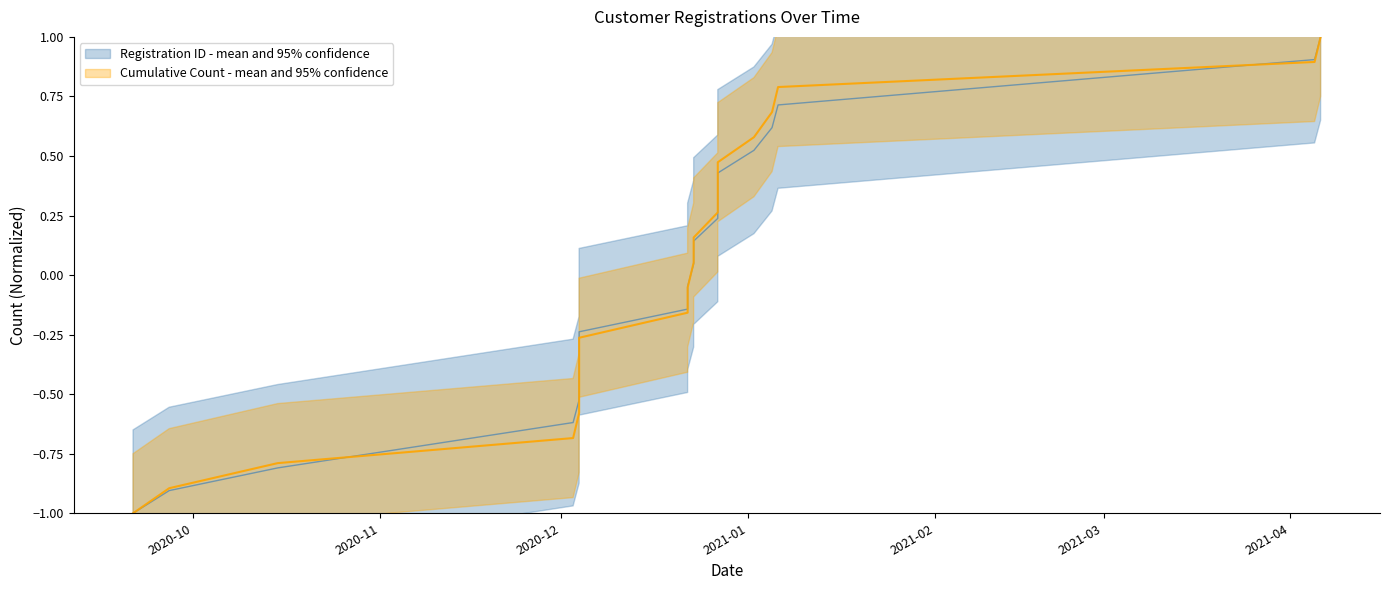

At which label does Registration ID first exceed 0?

2020-12-23